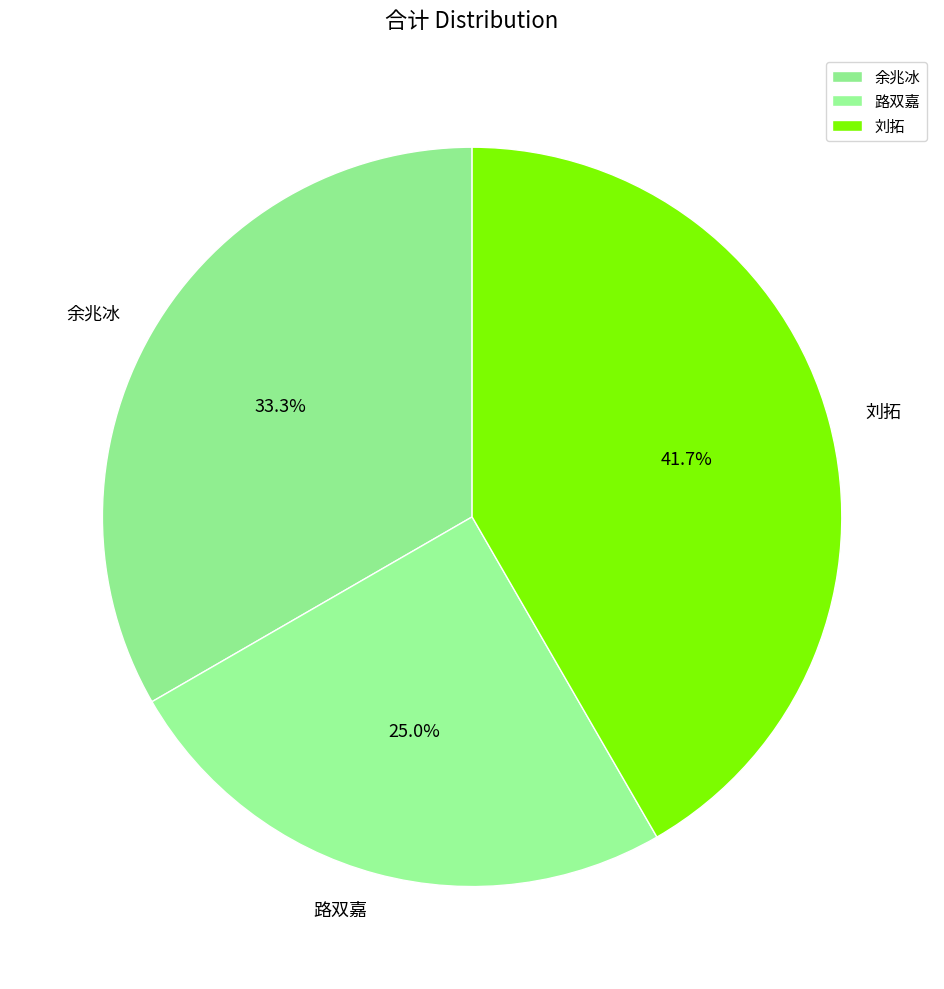

Does 刘拓 account for over 50% of the chart?

No